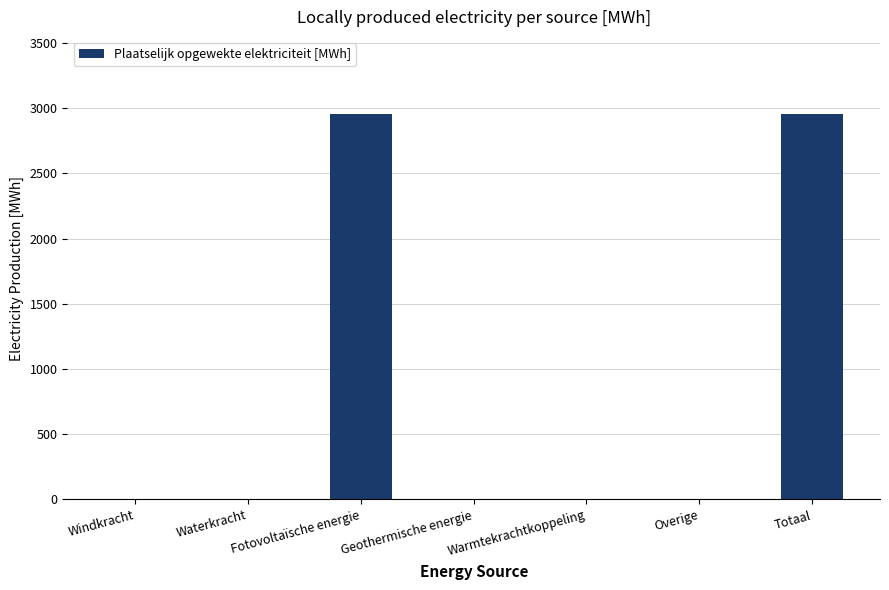

Reading right to left, list all the values displayed in this chart.

Totaal=2955.2	Overige=0.0	Warmtekrachtkoppeling=0.0	Geothermische energie=0.0	Fotovoltaïsche energie=2955.2	Waterkracht=0.0	Windkracht=0.0